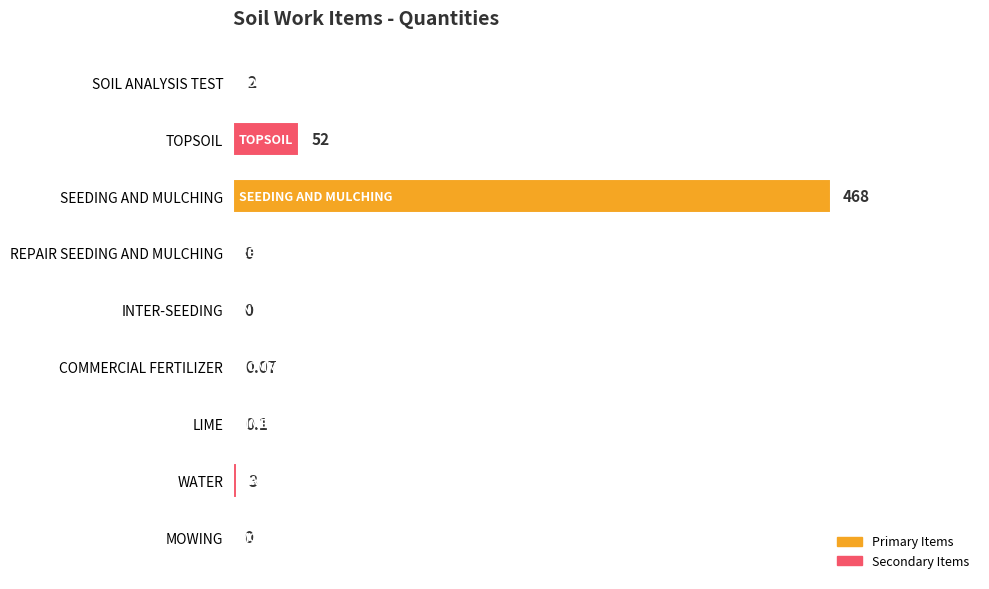

Are the bars horizontal?

Yes